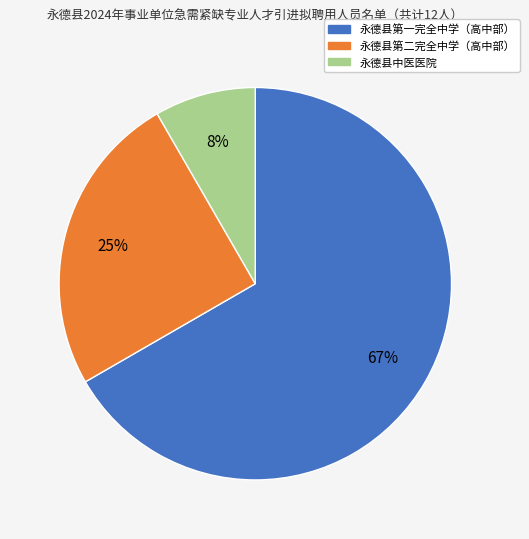

True or false: 永德县第二完全中学（高中部） accounts for 25% of the total.

True